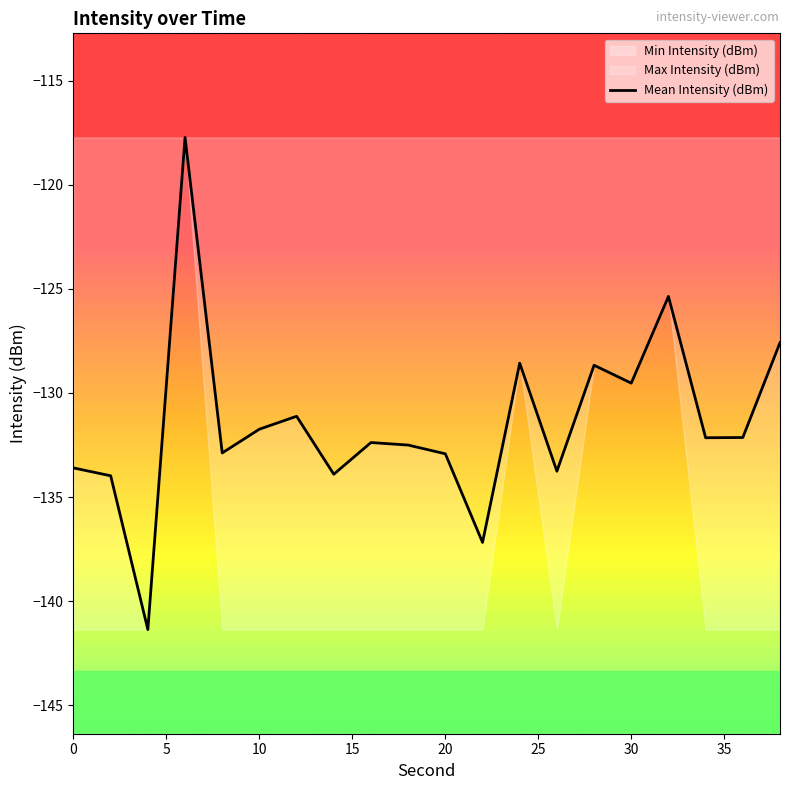

True or false: there are more than 0 points higher than both neighbors.

True